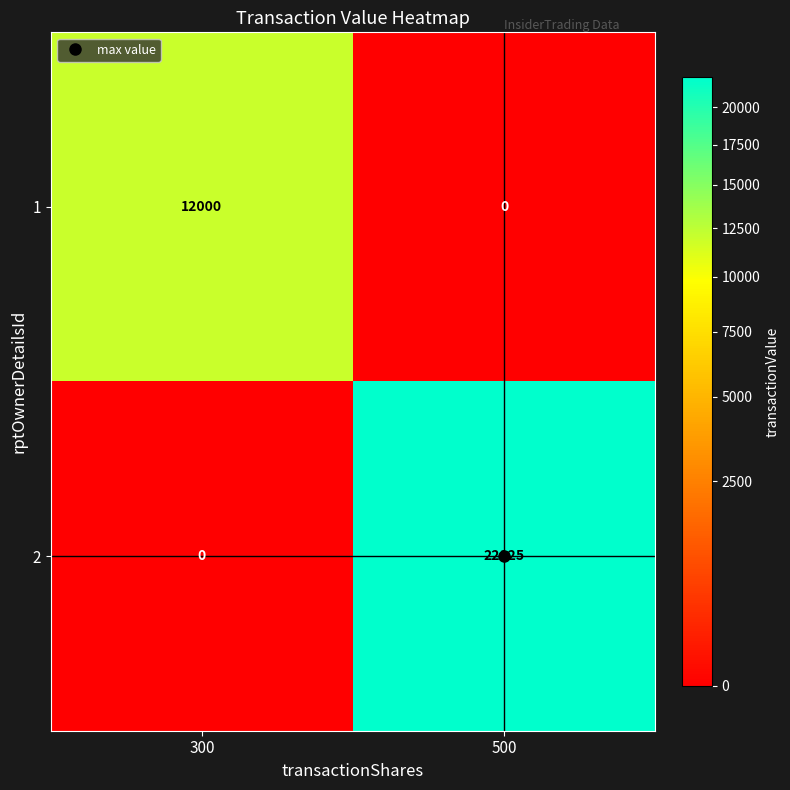

Count the number of categories in the chart.

2